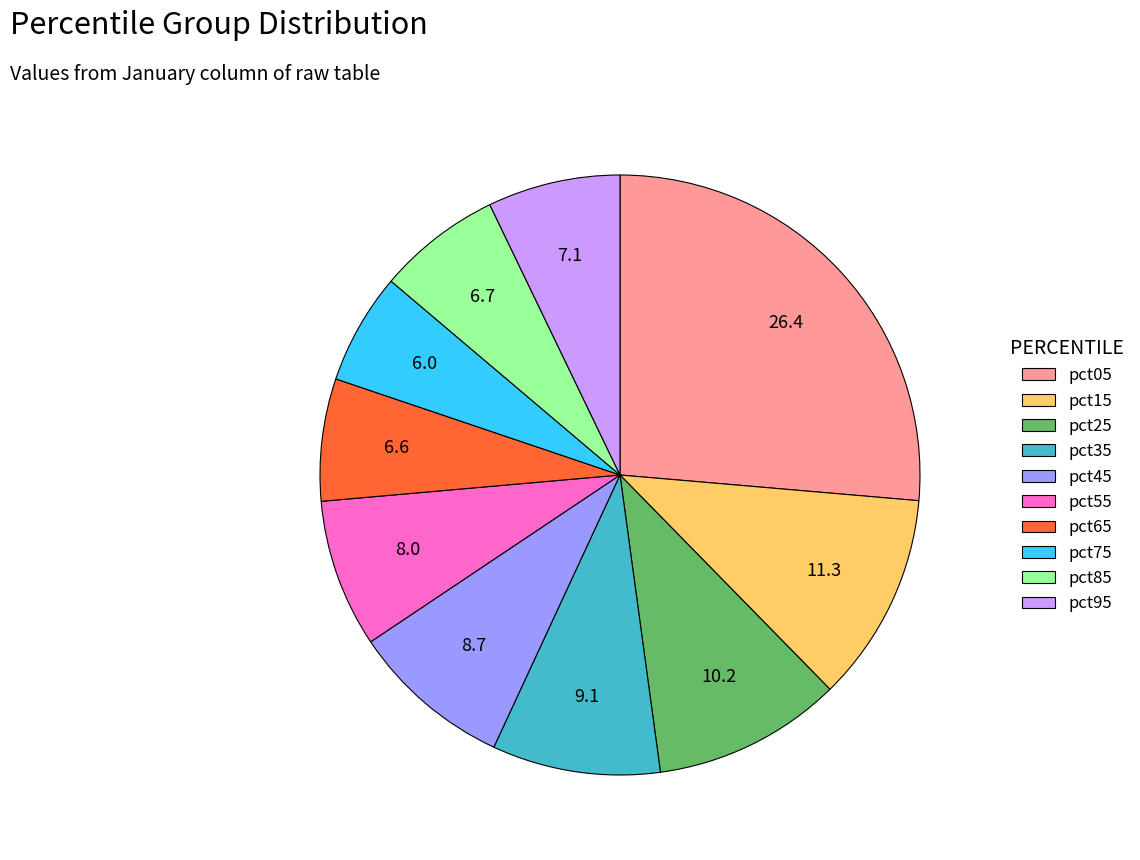

Which category has the smallest portion of the pie?

pct75